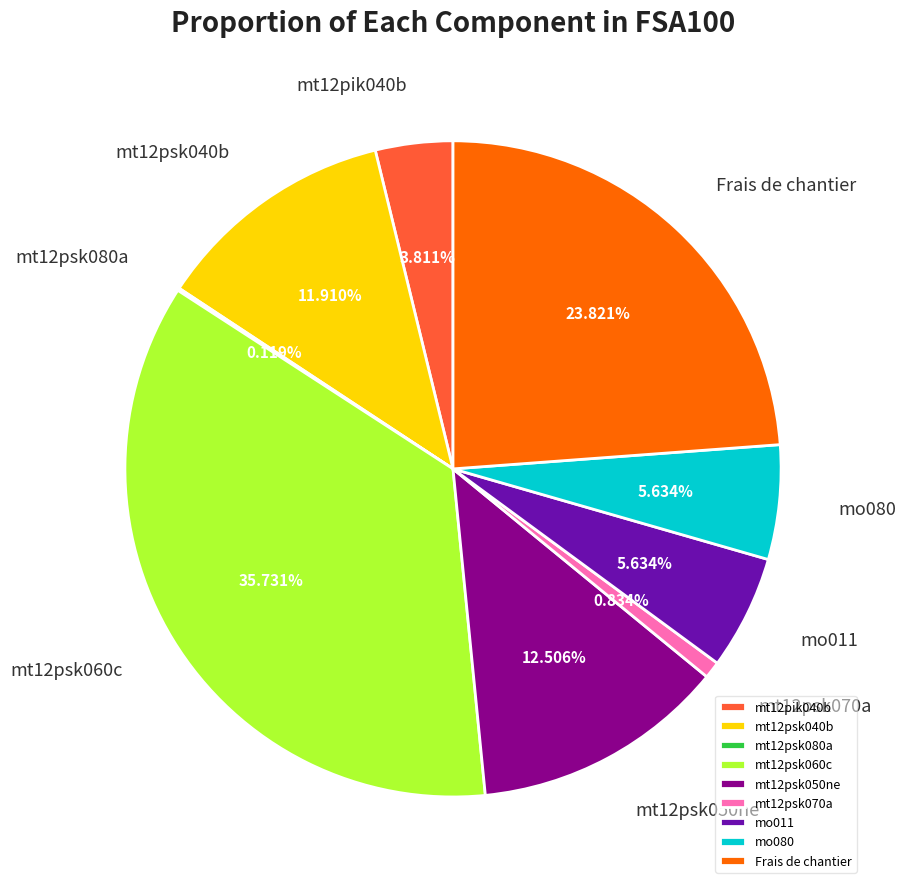

What portion of the pie excludes Frais de chantier?

76.2%